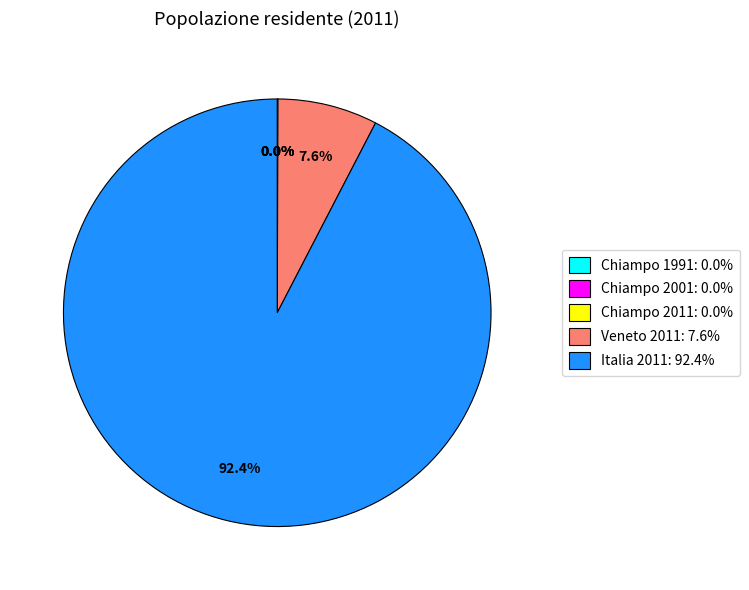

How much of the chart is everything except Veneto 2011: 7.6%?

92.4%